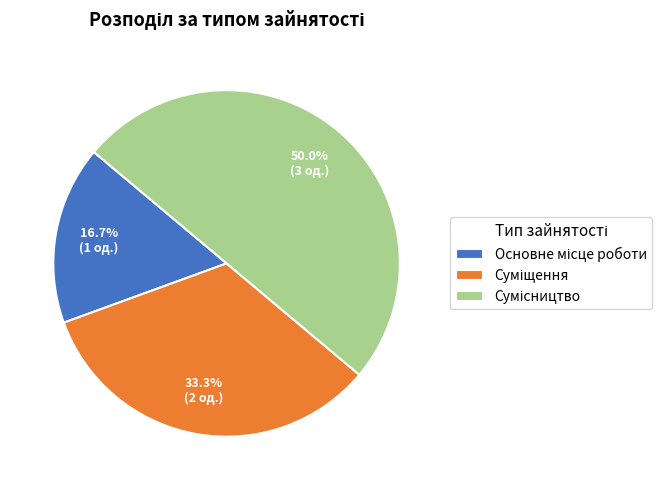

How many slices are in this pie chart?

3